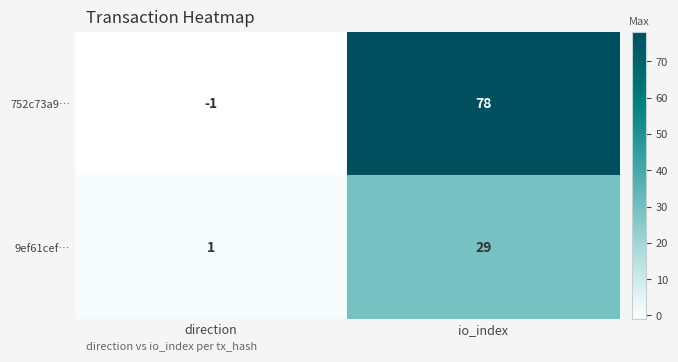

Is it true that 752c73a9… equals 78 at io_index?

True